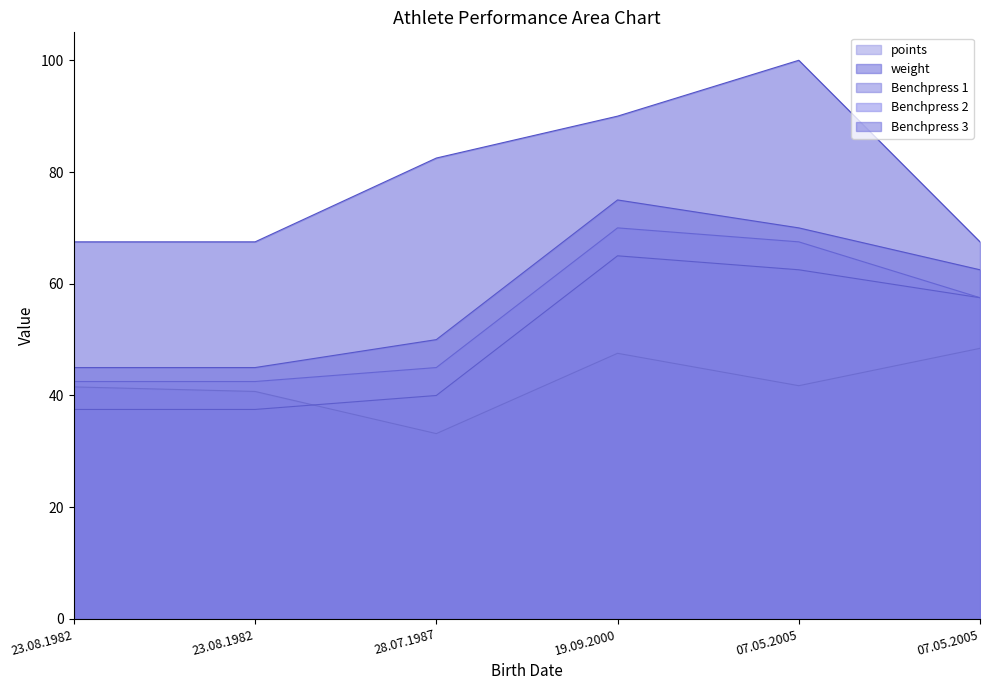

What is the average value of the Benchpress 3 series?

57.9